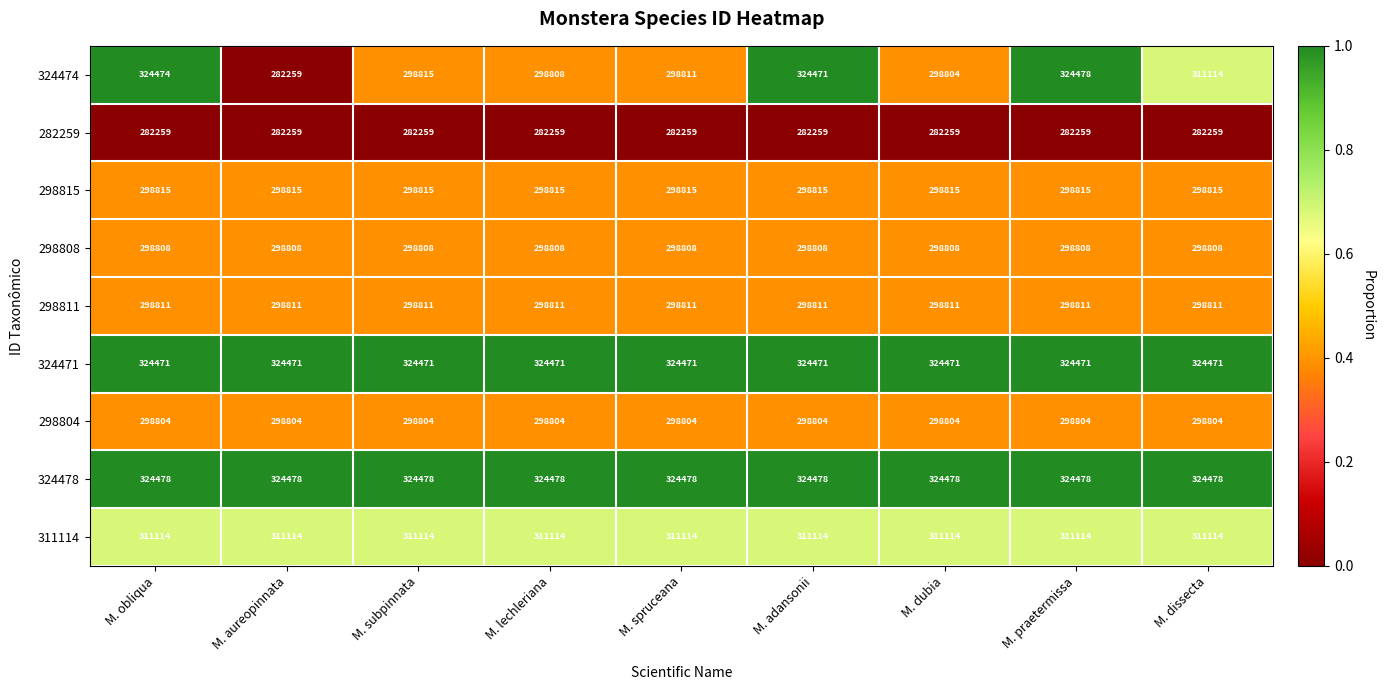

What value does the 324474 series have at M. subpinnata, to the nearest 10?

298820